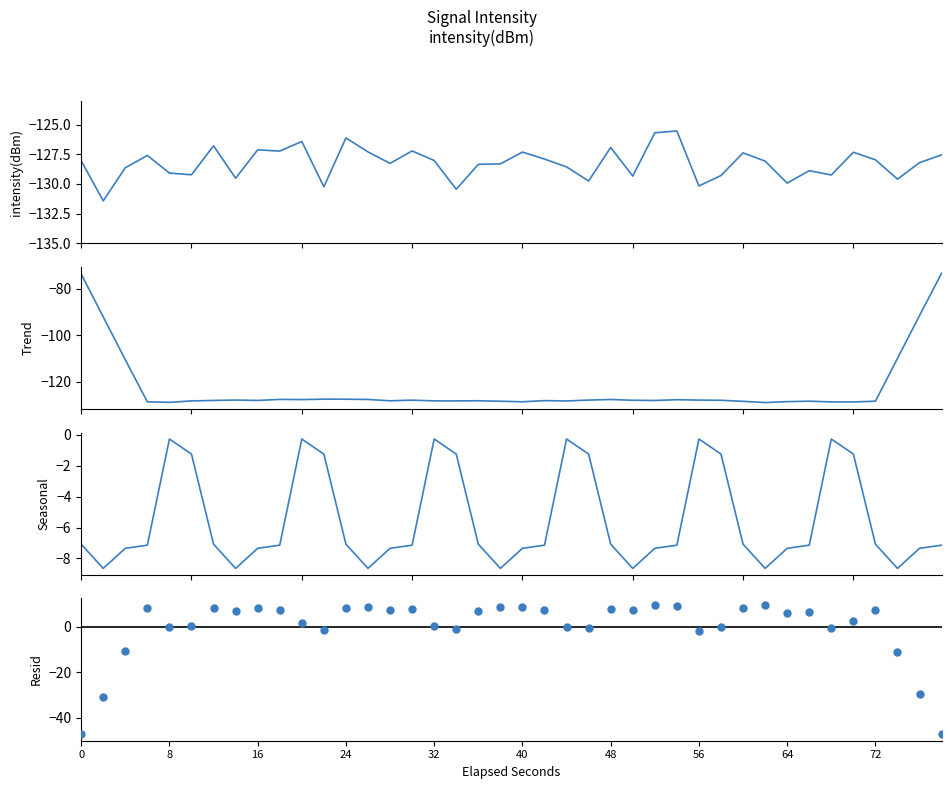

Which series has the widest spread of Y values?

Resid